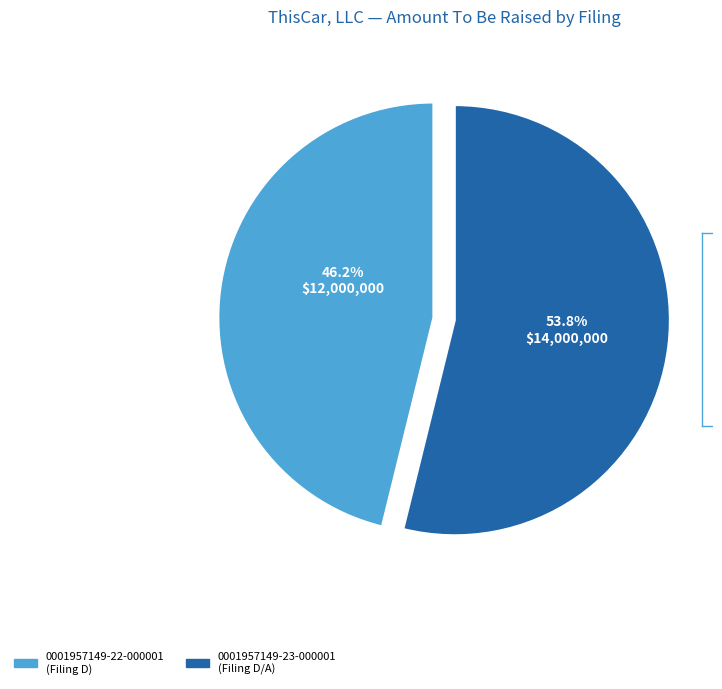

To the nearest percent, what is the combined percentage of 0001957149-22-000001 and 0001957149-23-000001?

100%